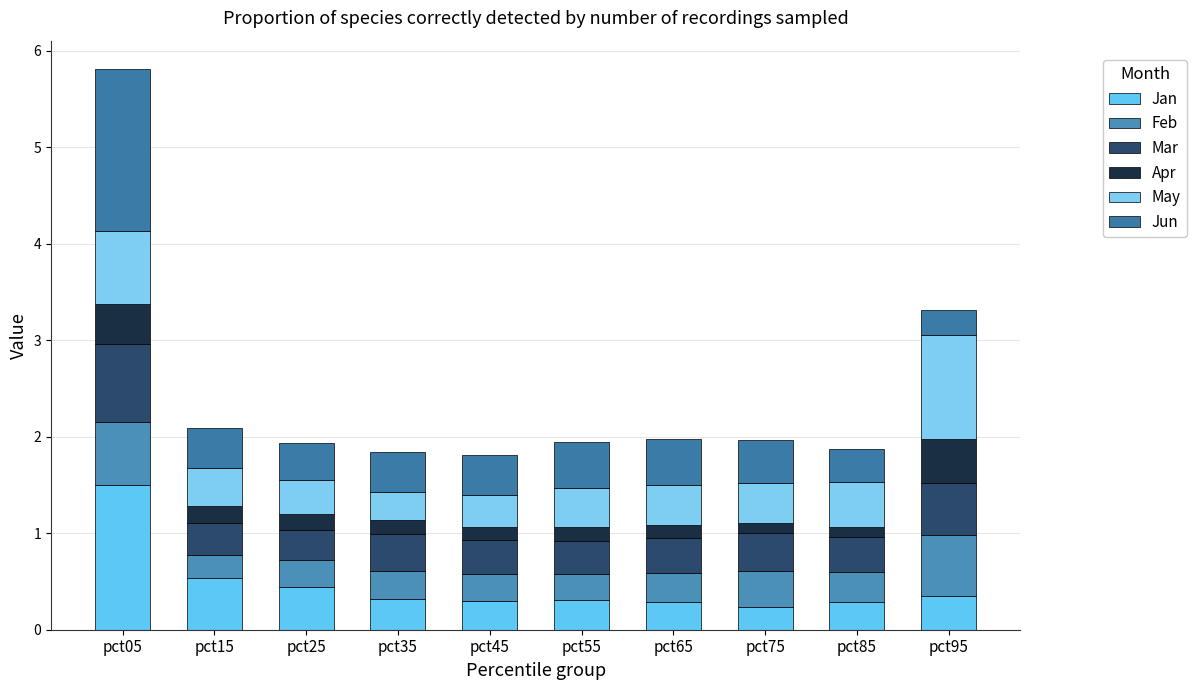

How many distinct data groups are displayed?

6